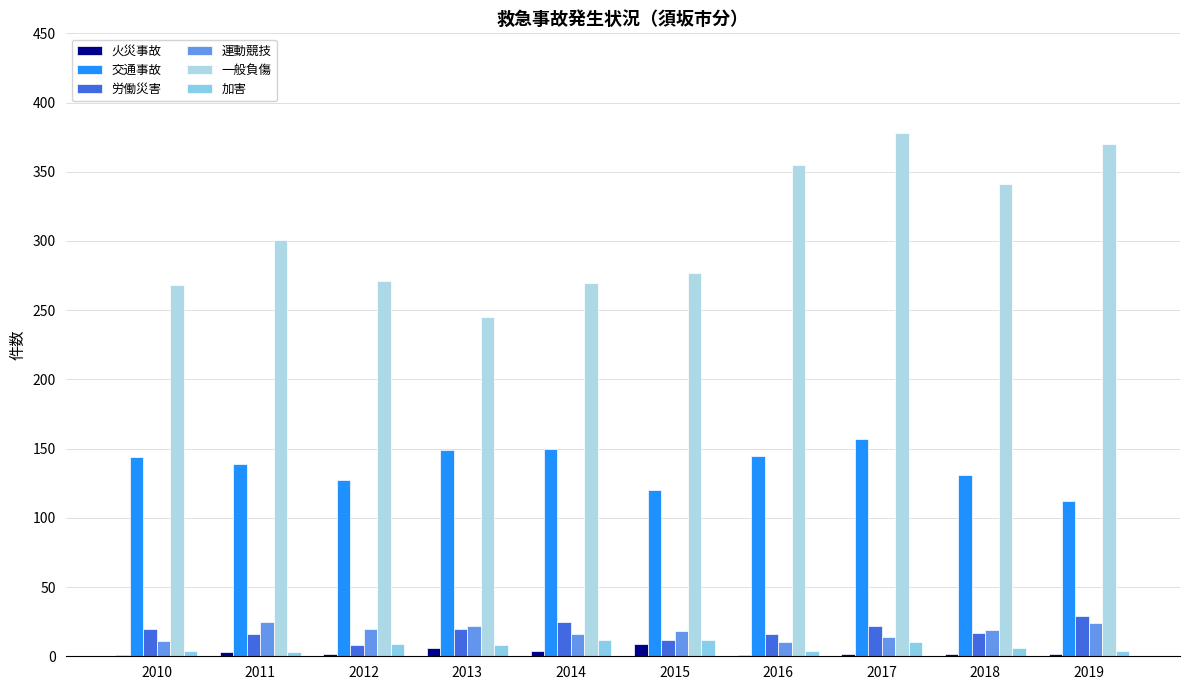

Are the bars horizontal?

No